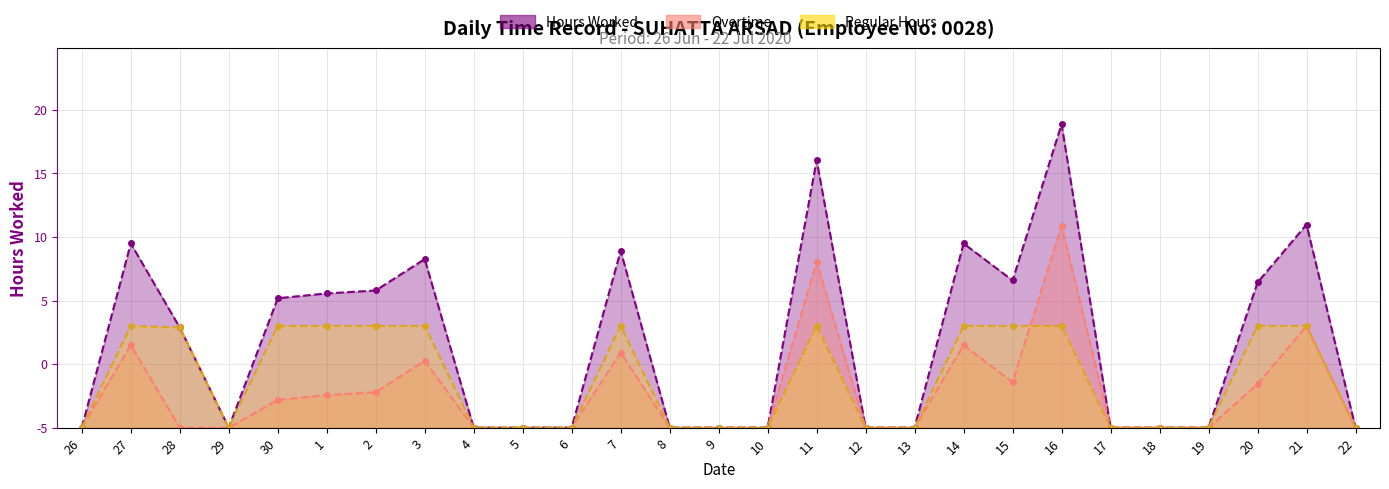

How many times do Overtime and Regular Hours cross each other?

1